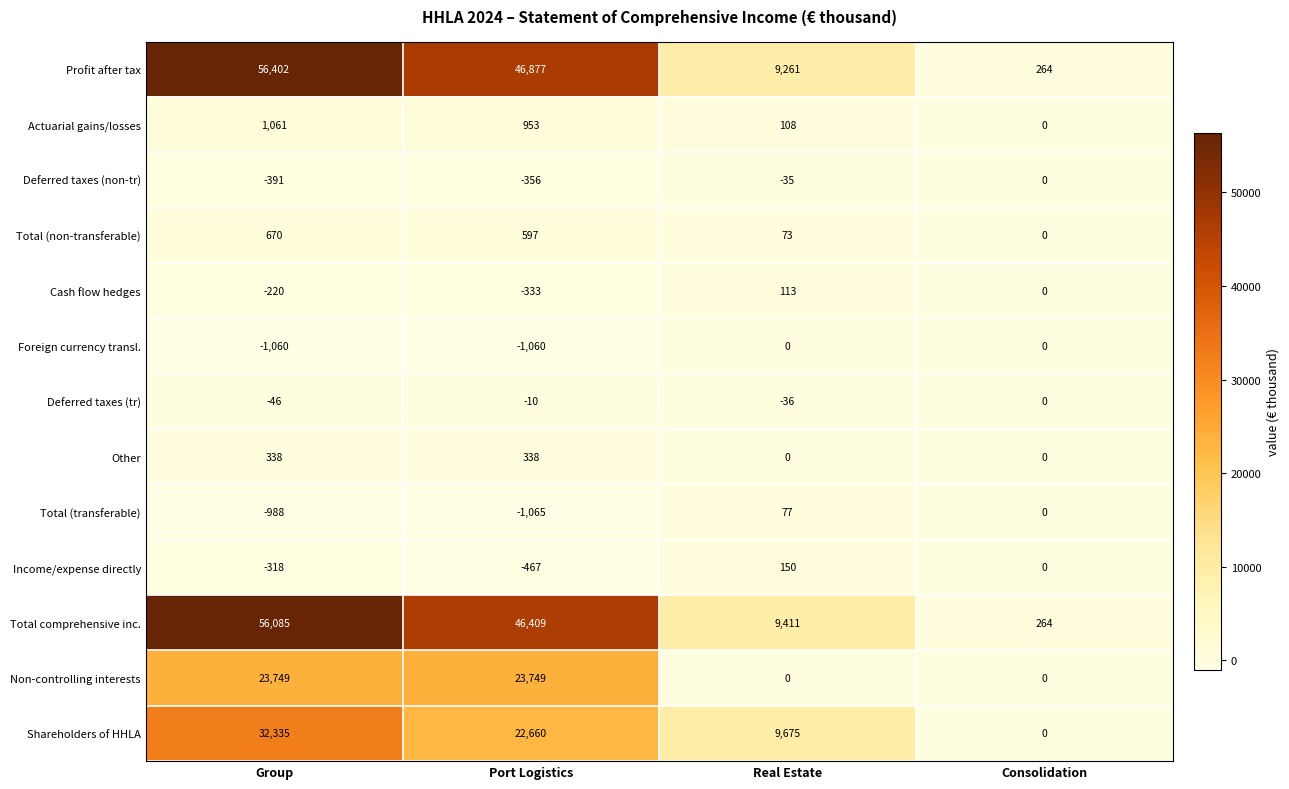

At which label does Actuarial gains/losses first exceed 953?

Group